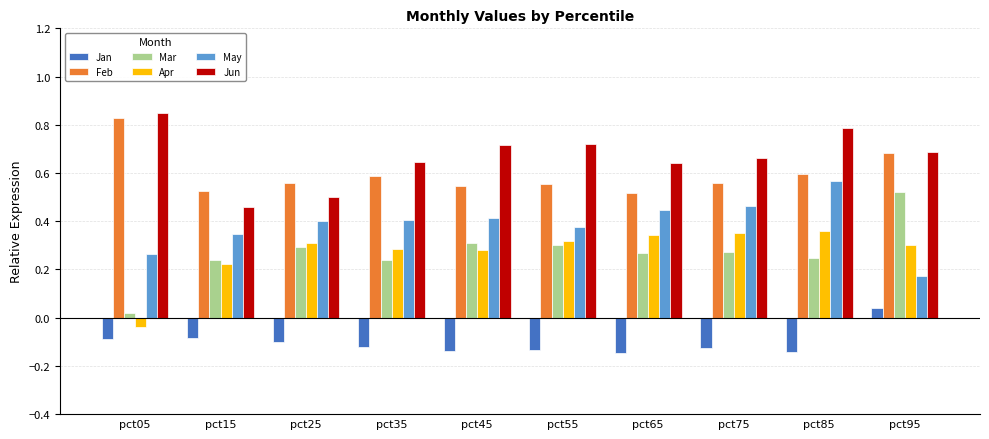

Which series has the largest total across all categories?

Jun